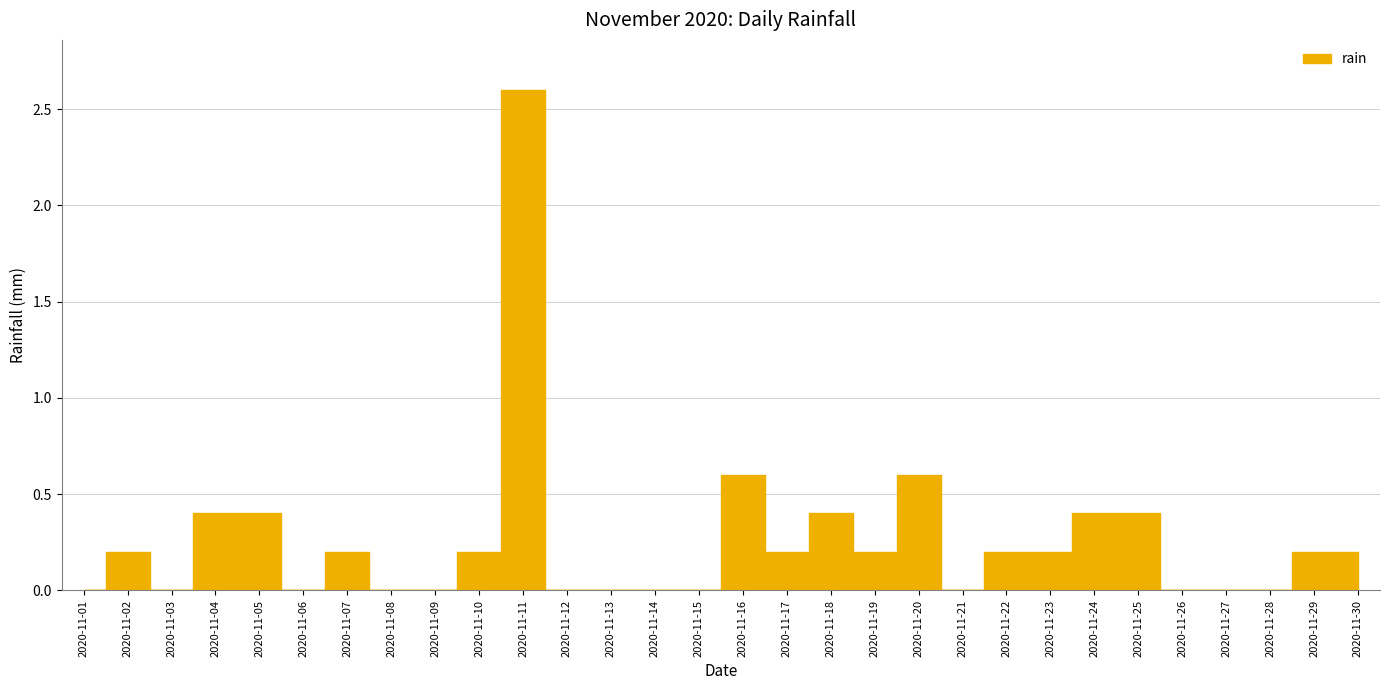

Does the chart display data point markers on the line(s)?

No